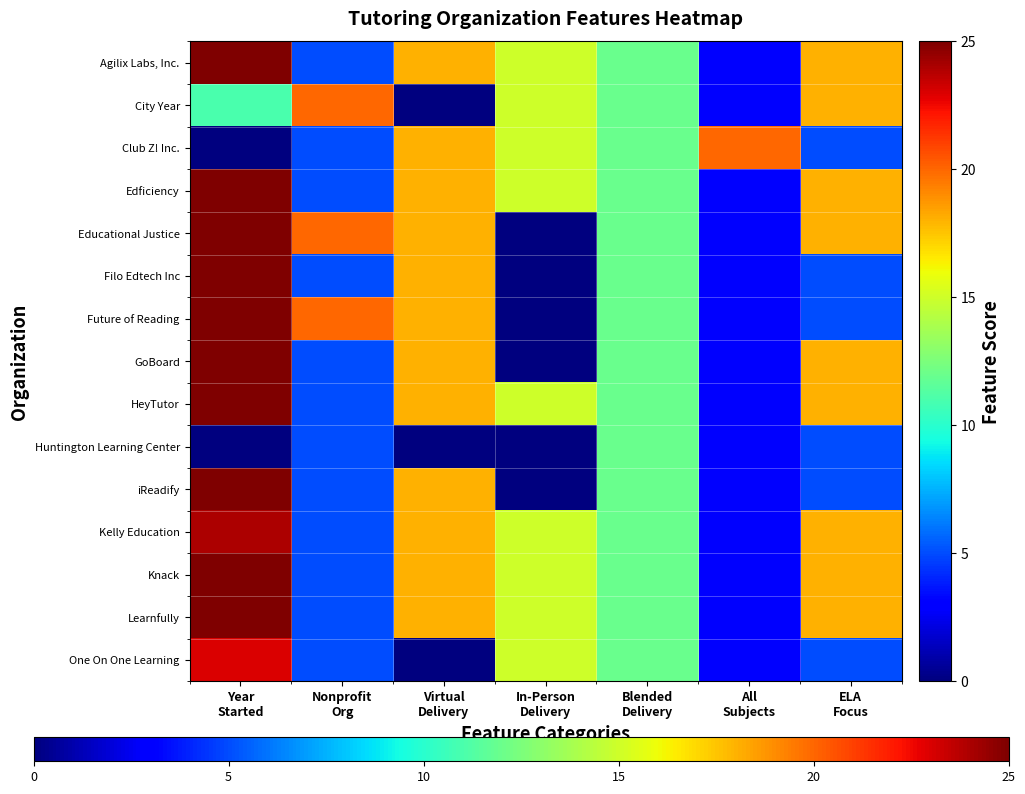

Reading left to right, list all the values displayed in this chart.

Agilix Labs, Inc.: Year
Started=45	Nonprofit
Org=5	Virtual
Delivery=18	In-Person
Delivery=15	Blended
Delivery=12	All
Subjects=3	ELA
Focus=18
City Year: Year
Started=11	Nonprofit
Org=20	Virtual
Delivery=0	In-Person
Delivery=15	Blended
Delivery=12	All
Subjects=3	ELA
Focus=18
Club Z! Inc.: Year
Started=0	Nonprofit
Org=5	Virtual
Delivery=18	In-Person
Delivery=15	Blended
Delivery=12	All
Subjects=20	ELA
Focus=5
Edficiency: Year
Started=38	Nonprofit
Org=5	Virtual
Delivery=18	In-Person
Delivery=15	Blended
Delivery=12	All
Subjects=3	ELA
Focus=18
Educational Justice: Year
Started=39	Nonprofit
Org=20	Virtual
Delivery=18	In-Person
Delivery=0	Blended
Delivery=12	All
Subjects=3	ELA
Focus=18
Filo Edtech Inc: Year
Started=43	Nonprofit
Org=5	Virtual
Delivery=18	In-Person
Delivery=0	Blended
Delivery=12	All
Subjects=3	ELA
Focus=5
Future of Reading: Year
Started=43	Nonprofit
Org=20	Virtual
Delivery=18	In-Person
Delivery=0	Blended
Delivery=12	All
Subjects=3	ELA
Focus=5
GoBoard: Year
Started=38	Nonprofit
Org=5	Virtual
Delivery=18	In-Person
Delivery=0	Blended
Delivery=12	All
Subjects=3	ELA
Focus=18
HeyTutor: Year
Started=36	Nonprofit
Org=5	Virtual
Delivery=18	In-Person
Delivery=15	Blended
Delivery=12	All
Subjects=3	ELA
Focus=18
Huntington Learning Center: Year
Started=0	Nonprofit
Org=5	Virtual
Delivery=0	In-Person
Delivery=0	Blended
Delivery=12	All
Subjects=3	ELA
Focus=5
iReadify: Year
Started=44	Nonprofit
Org=5	Virtual
Delivery=18	In-Person
Delivery=0	Blended
Delivery=12	All
Subjects=3	ELA
Focus=5
Kelly Education: Year
Started=24	Nonprofit
Org=5	Virtual
Delivery=18	In-Person
Delivery=15	Blended
Delivery=12	All
Subjects=3	ELA
Focus=18
Knack: Year
Started=38	Nonprofit
Org=5	Virtual
Delivery=18	In-Person
Delivery=15	Blended
Delivery=12	All
Subjects=3	ELA
Focus=18
Learnfully: Year
Started=43	Nonprofit
Org=5	Virtual
Delivery=18	In-Person
Delivery=15	Blended
Delivery=12	All
Subjects=3	ELA
Focus=18
One On One Learning: Year
Started=23	Nonprofit
Org=5	Virtual
Delivery=0	In-Person
Delivery=15	Blended
Delivery=12	All
Subjects=3	ELA
Focus=5